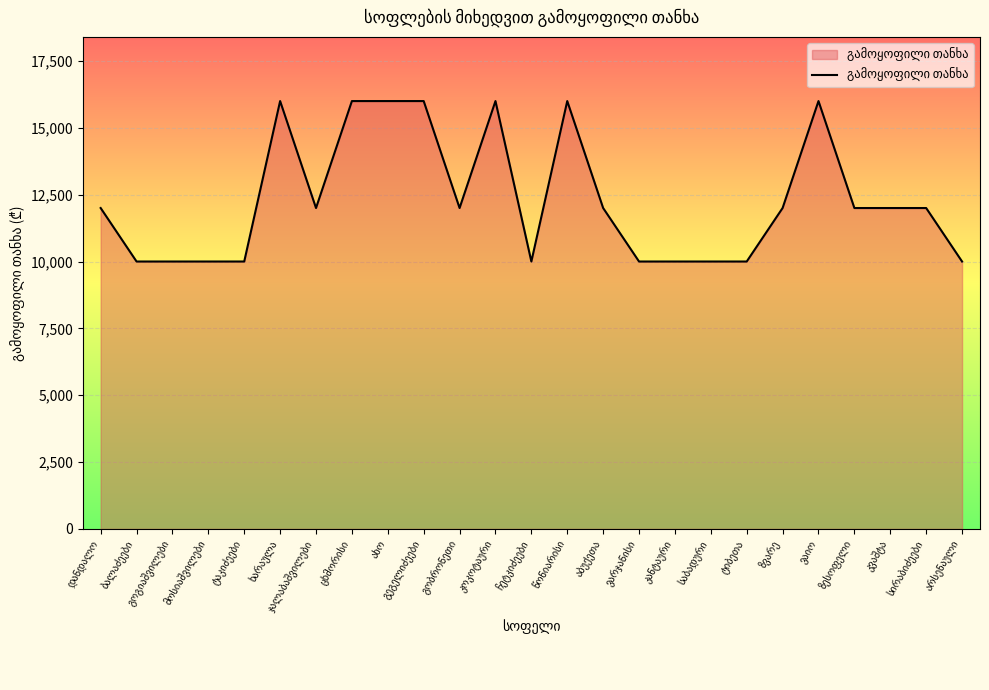

What is the smallest value displayed?

10000